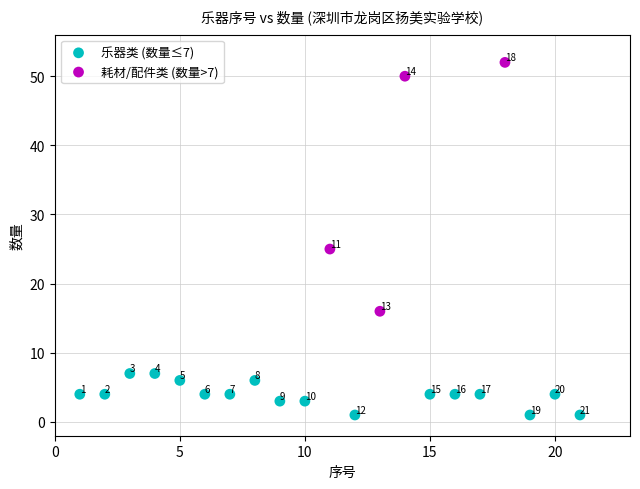

What are all the series names shown in the legend?

乐器类 (数量≤7), 耗材/配件类 (数量>7)